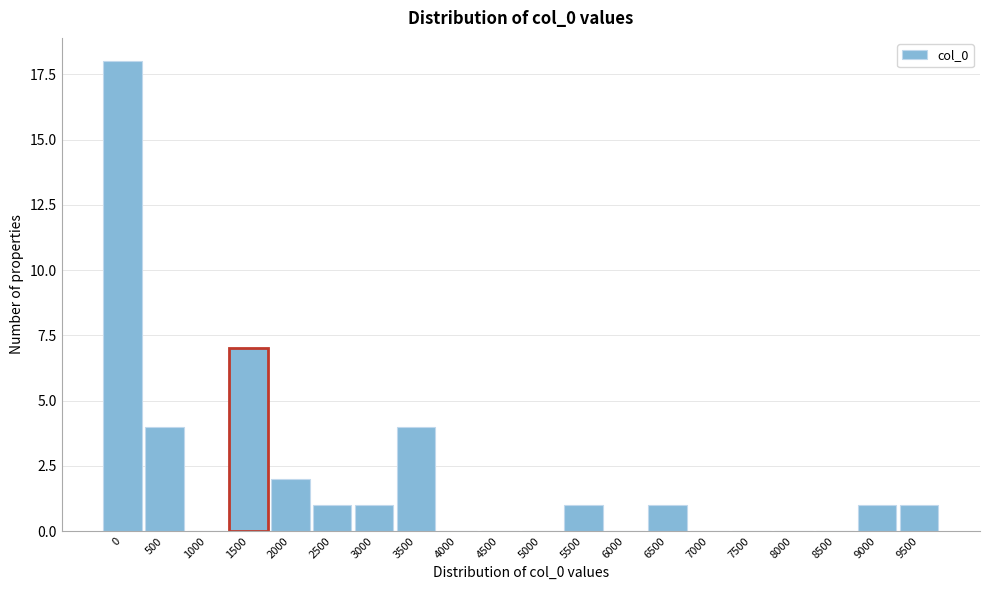

Reading left to right, extract all data points from this chart.

0=18	500=4	1000=0	1500=7	2000=2	2500=1	3000=1	3500=4	4000=0	4500=0	5000=0	5500=1	6000=0	6500=1	7000=0	7500=0	8000=0	8500=0	9000=1	9500=1